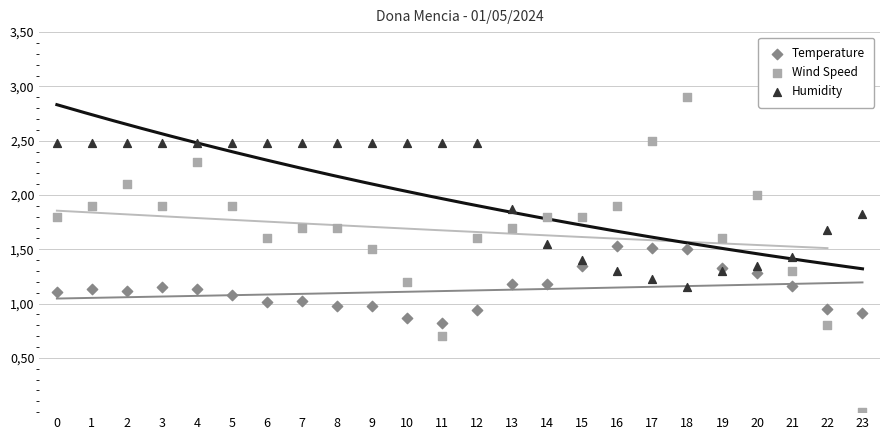

Which series contains the lowest Y value?

Wind Speed